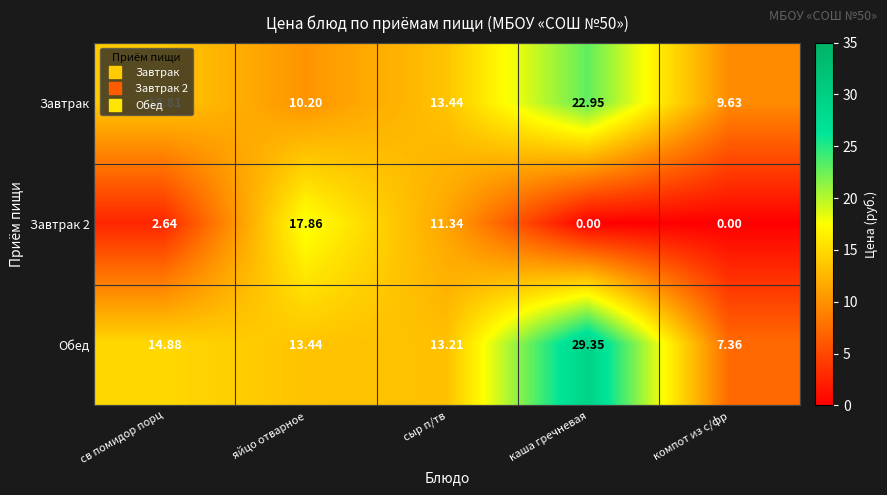

List the series in order of their peak value, lowest first.

Завтрак 2, Завтрак, Обед